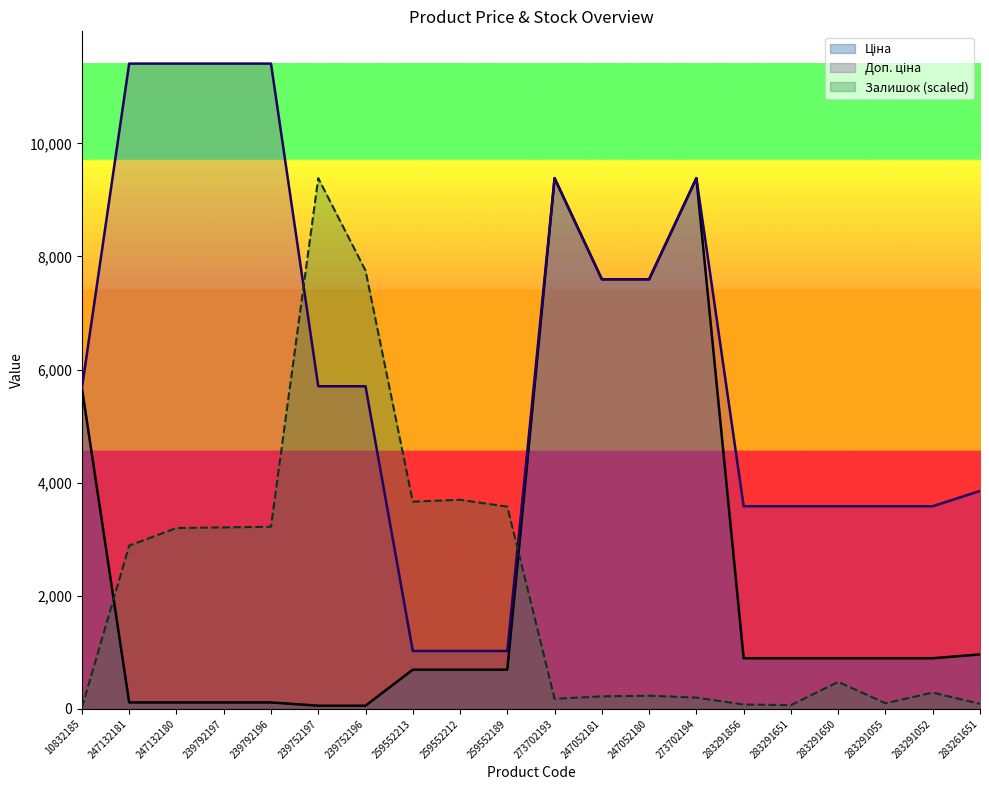

At which label does Ціна first exceed 895?

10832185